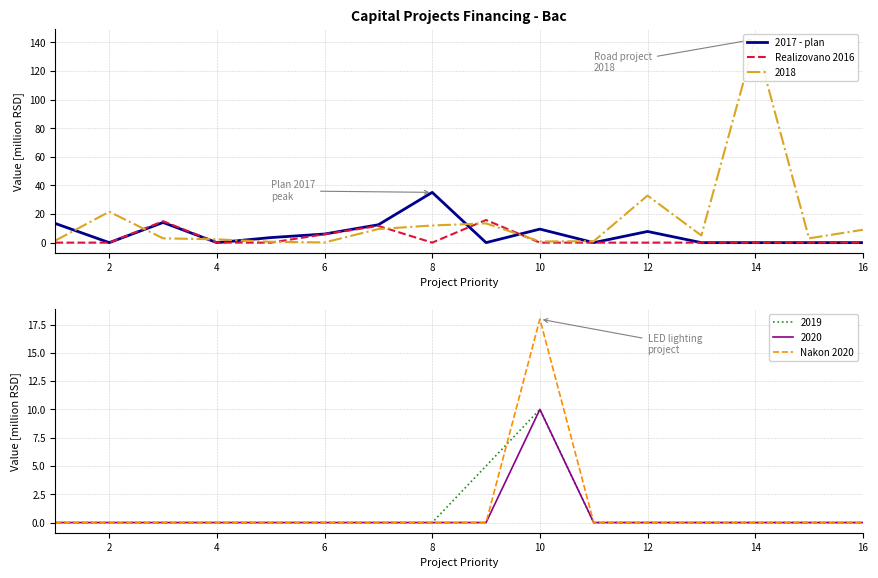

What is the average value of the Nakon 2020 series?

1.1